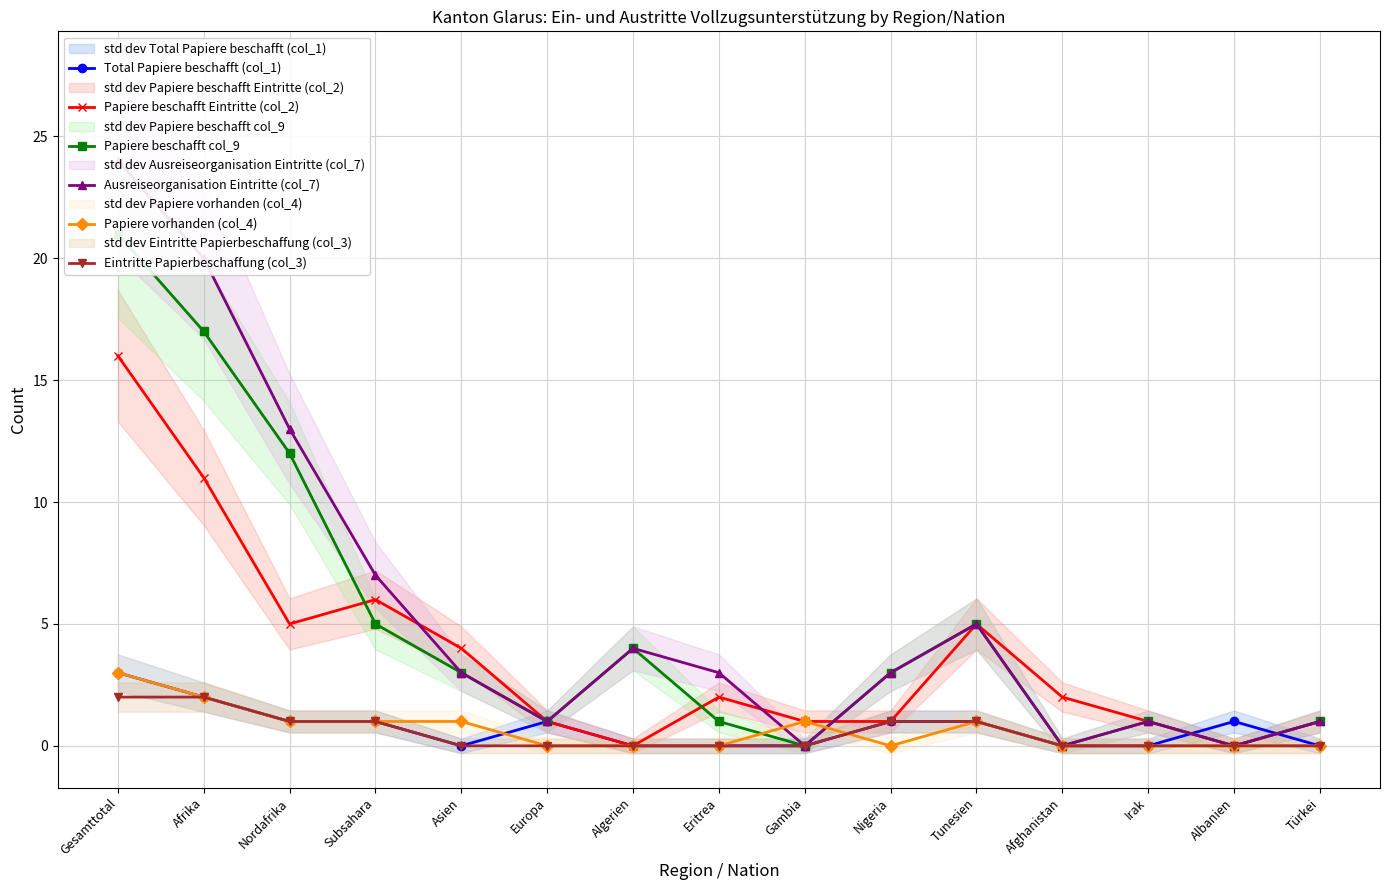

What is the label of the 14th point from the left?

Albanien